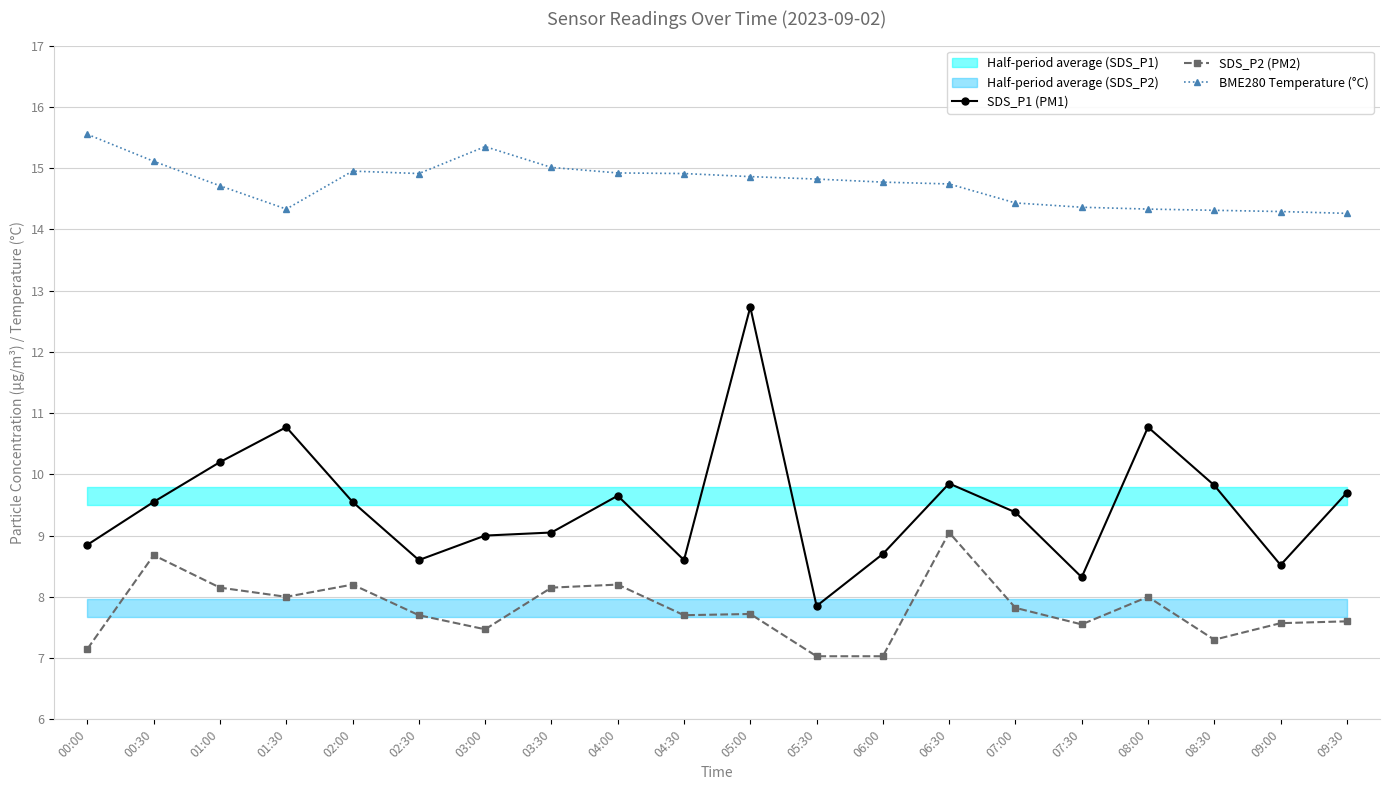

What is the minimum value shown in the chart?

7.0